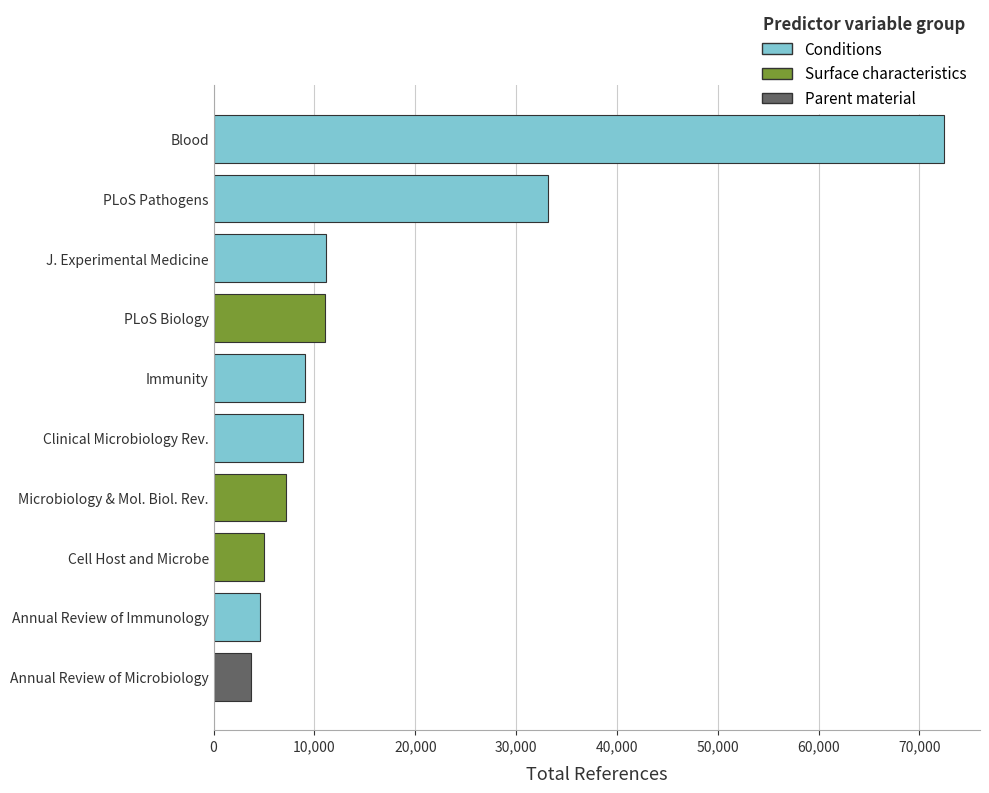

Where is the data nearest to the value 38048?

PLoS Pathogens